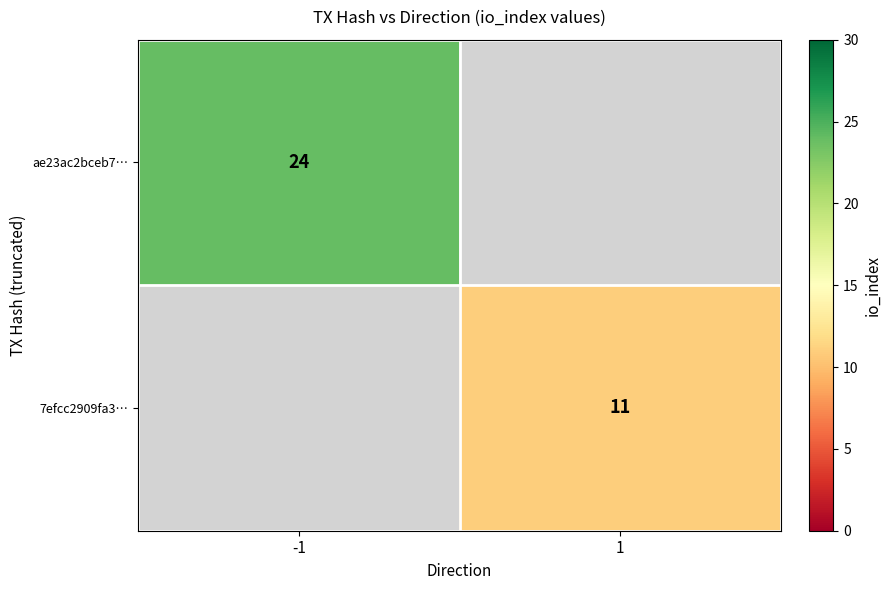

How many data points does each series have?

2